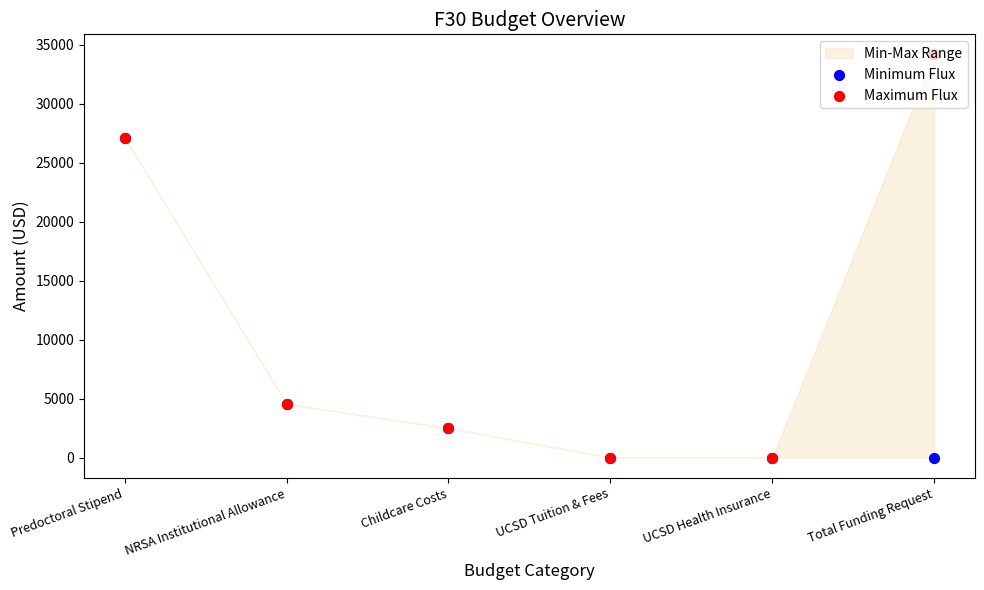

At which category is the sum across all series the highest?

Predoctoral Stipend